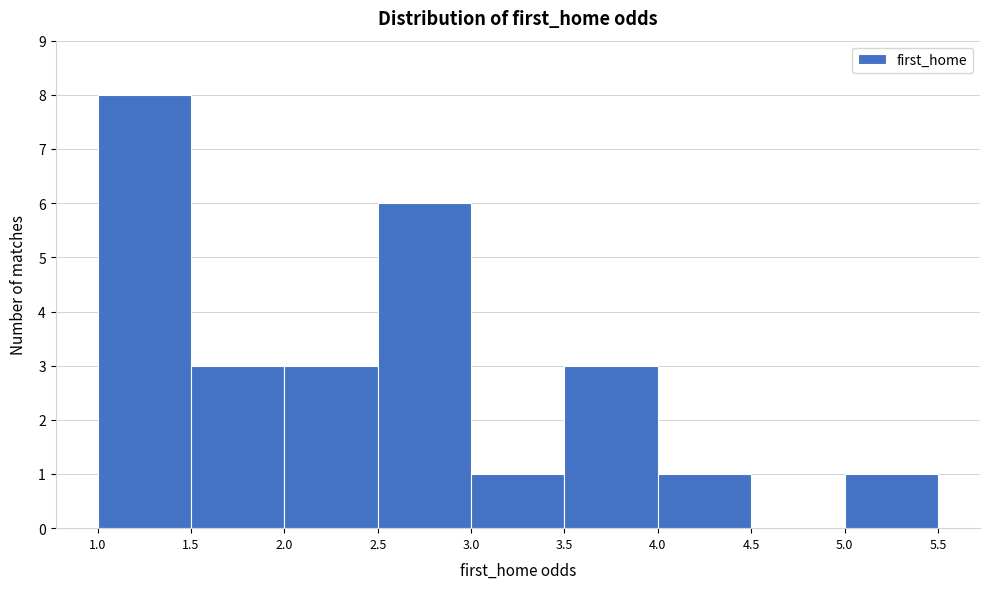

Reading left to right, transcribe this chart: for each bar, give the range it covers on the x-axis and its height. The values are not printed on the chart, so give them approximately, as read against the axis.

1.0 to 1.5: 8
1.5 to 2.0: 3
2.0 to 2.5: 3
2.5 to 3.0: 6
3.0 to 3.5: 1
3.5 to 4.0: 3
4.0 to 4.5: 1
4.5 to 5.0: 0
5.0 to 5.5: 1